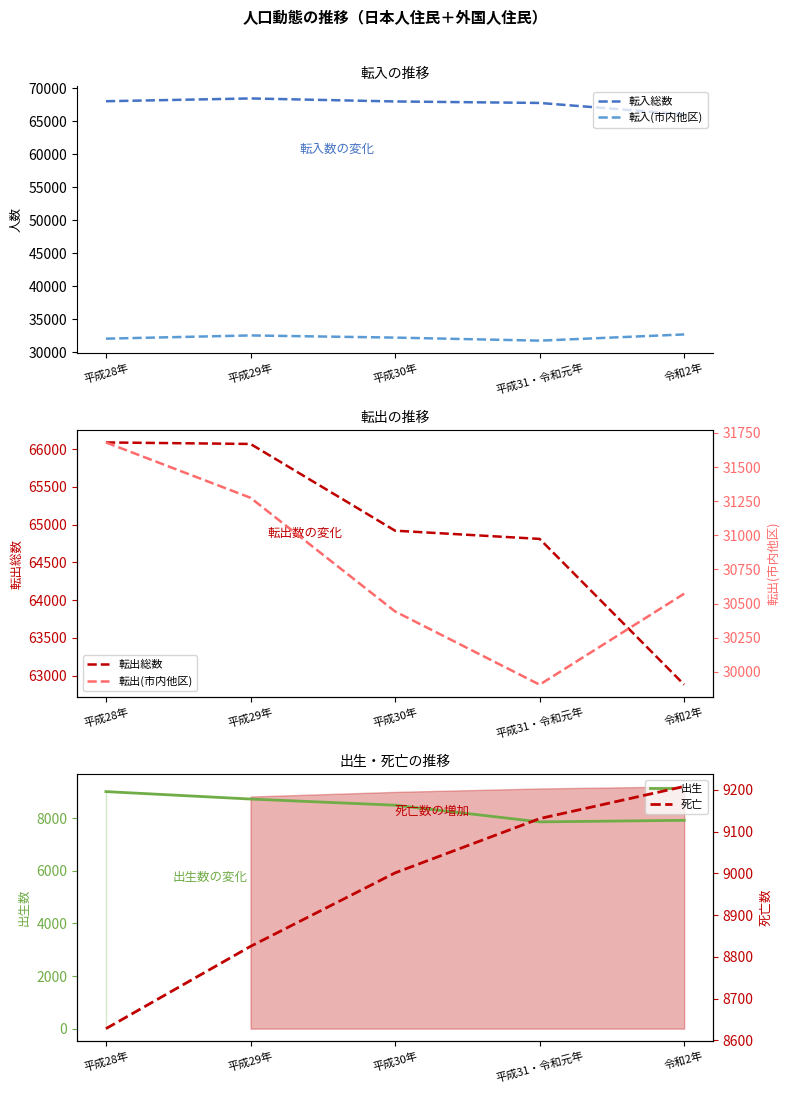

What is the difference between the highest and lowest values at 平成30年?

59491